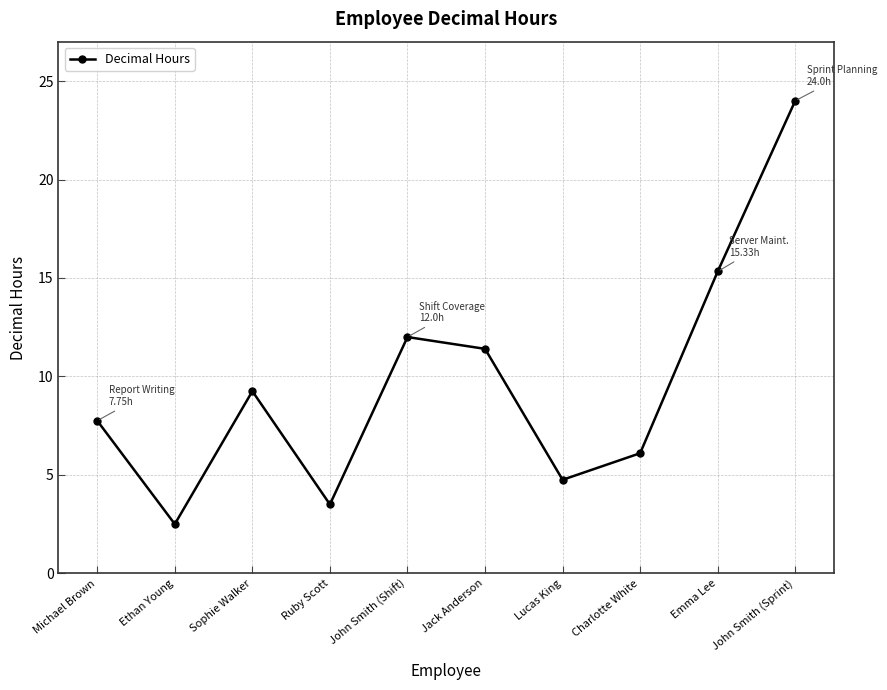

What is the sum of the values at Emma Lee and Michael Brown?

23.1